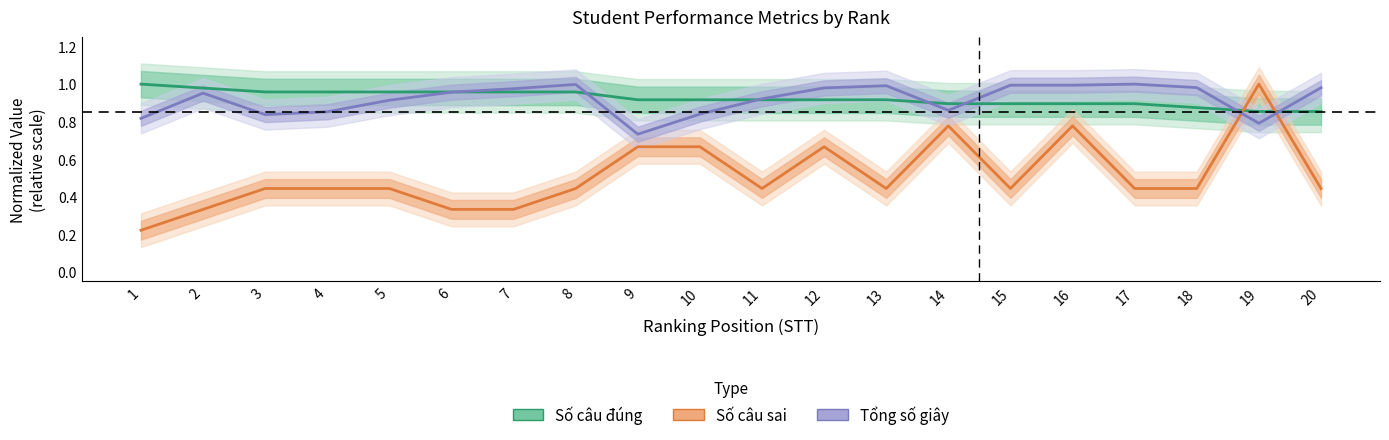

What is the maximum value shown in the chart?

1.0